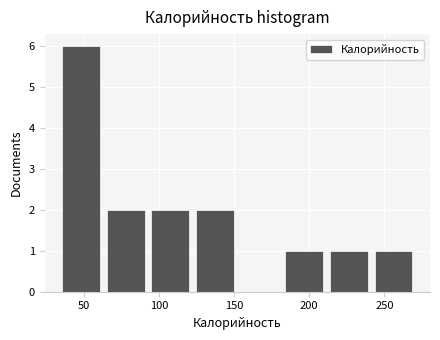

Reading left to right, transcribe this chart: for each bar, give the range it covers on the x-axis and its height. Neither the bar edges nor the heights are printed on the chart, so give them approximately, as read against the axes.

35 to 65: 6
65 to 95: 2
95 to 120: 2
120 to 150: 2
150 to 180: 0
180 to 210: 1
210 to 240: 1
240 to 270: 1